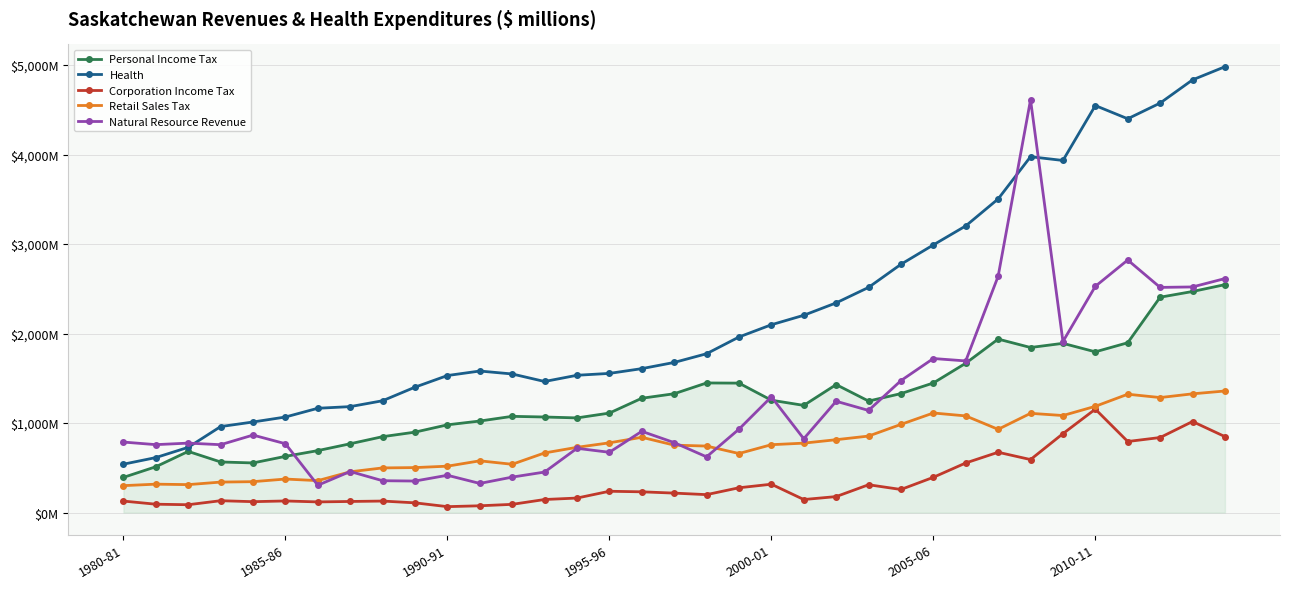

Does the chart have visible grid lines?

Yes